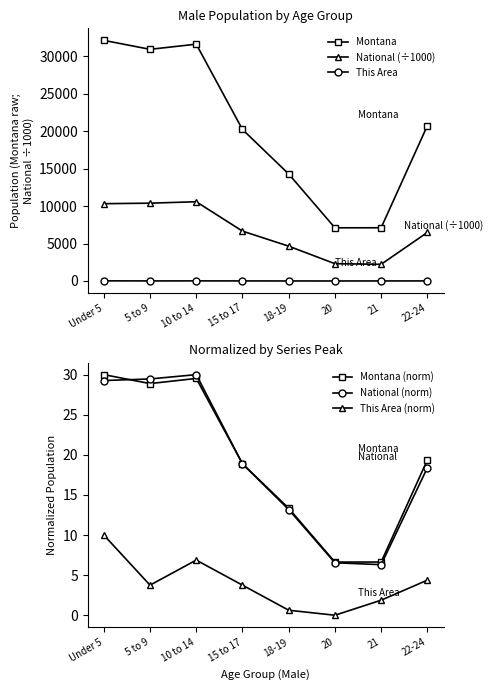

Reading right to left, extract all data points from this chart.

Montana: 20734.0	7106.0	7099.0	14287.0	20228.0	31620.0	30932.0	32129.0
National (÷1000): 6482.7	2223.2	2308.3	4647.5	6656.2	10579.9	10389.6	10319.4
This Area: 7.0	3.0	0.0	1.0	6.0	11.0	6.0	16.0
Montana (norm): 19.4	6.6	6.6	13.3	18.9	29.5	28.9	30.0
National (norm): 18.4	6.3	6.5	13.2	18.9	30.0	29.5	29.3
This Area (norm): 4.4	1.9	0.0	0.6	3.8	6.9	3.8	10.0